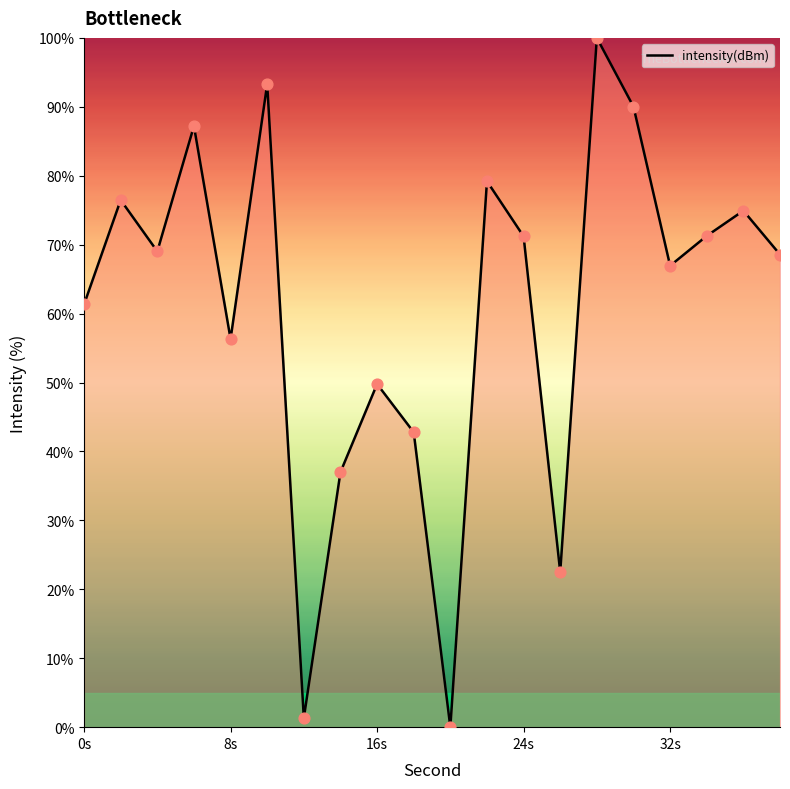

What is the maximum value shown in the chart?

100.0